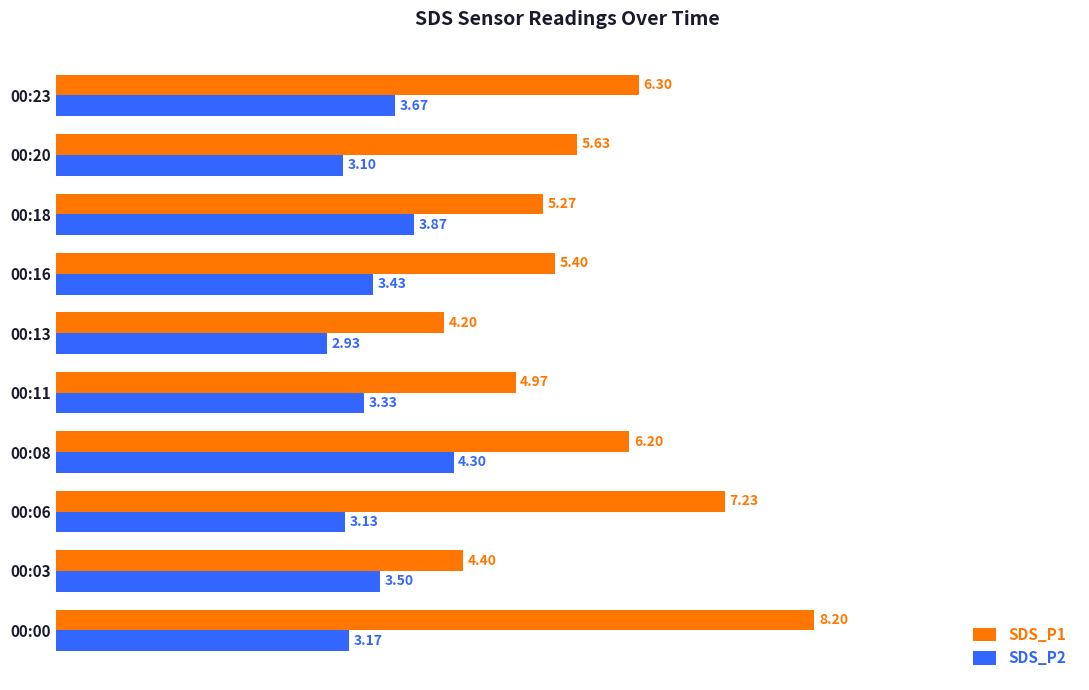

What is the spread (max minus min) of values at 00:16?

2.0